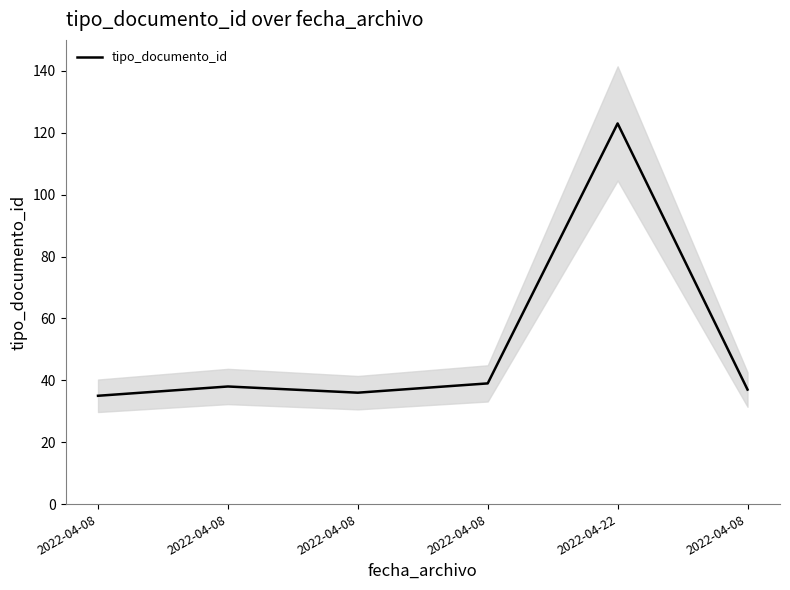

What is the maximum value shown in the chart?

123